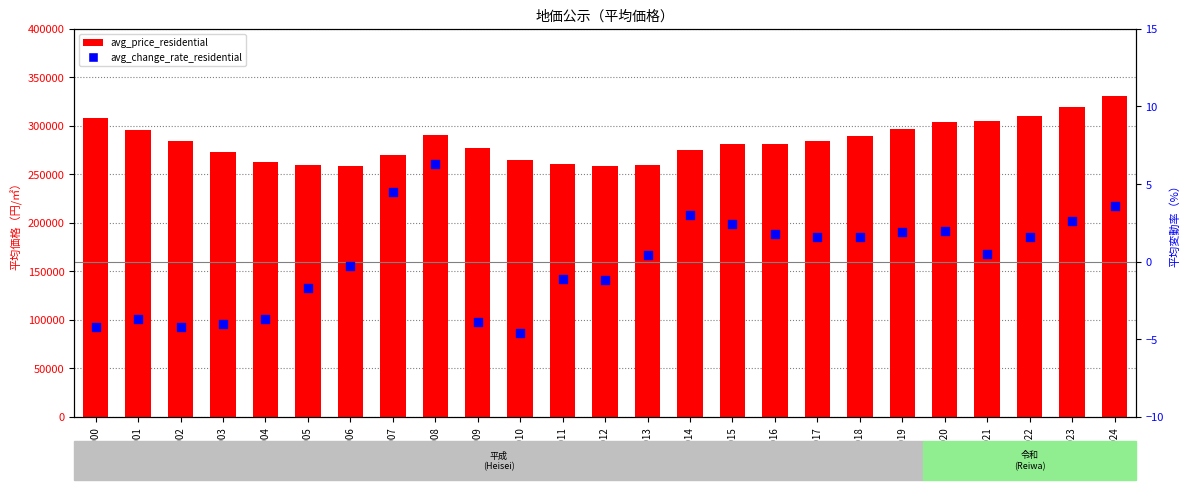

At which category is the sum across all series the highest?

2024